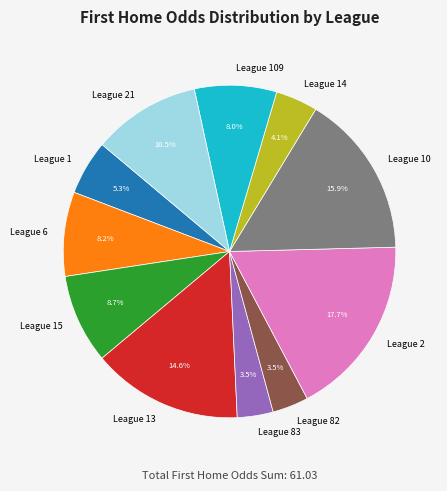

Which category has the biggest portion of the pie?

League 2